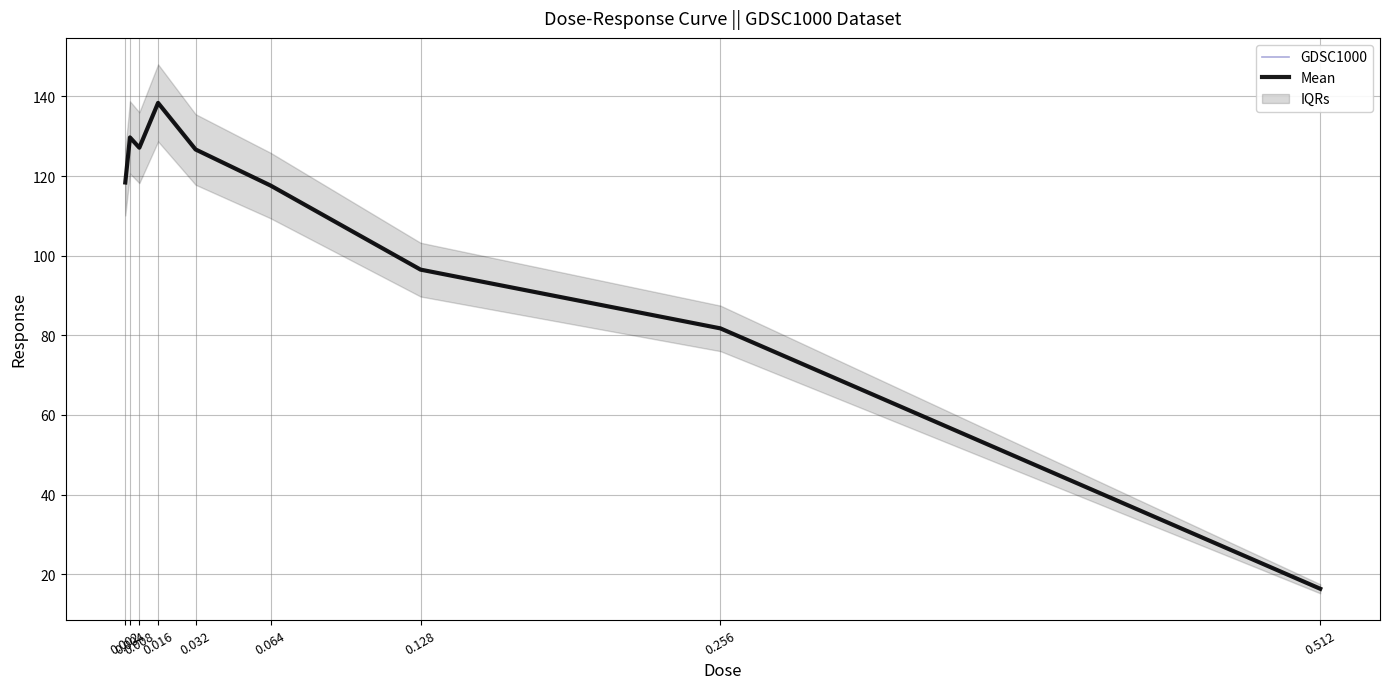

Is it true that GDSC1000 equals 142.7 at 0.256?

False